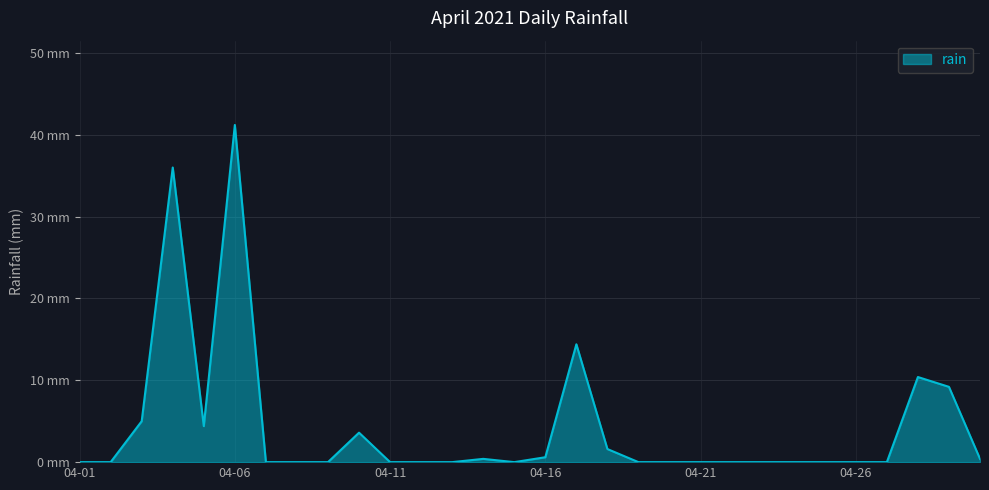

Does the chart have visible grid lines?

Yes